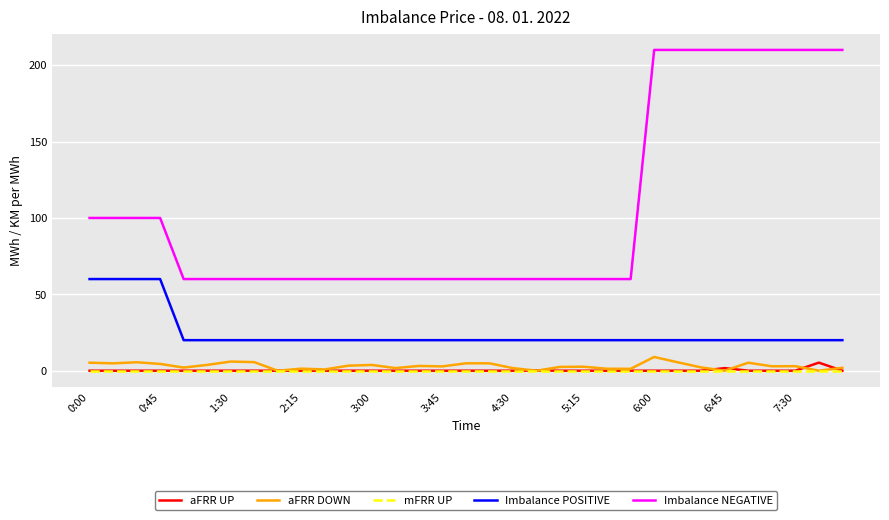

True or false: aFRR DOWN and Imbalance NEGATIVE intersect in this chart.

False